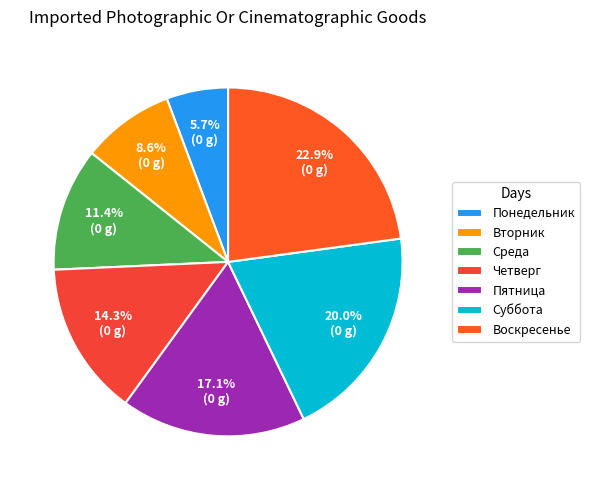

What percentage is NOT represented by Воскресенье?

77.1%